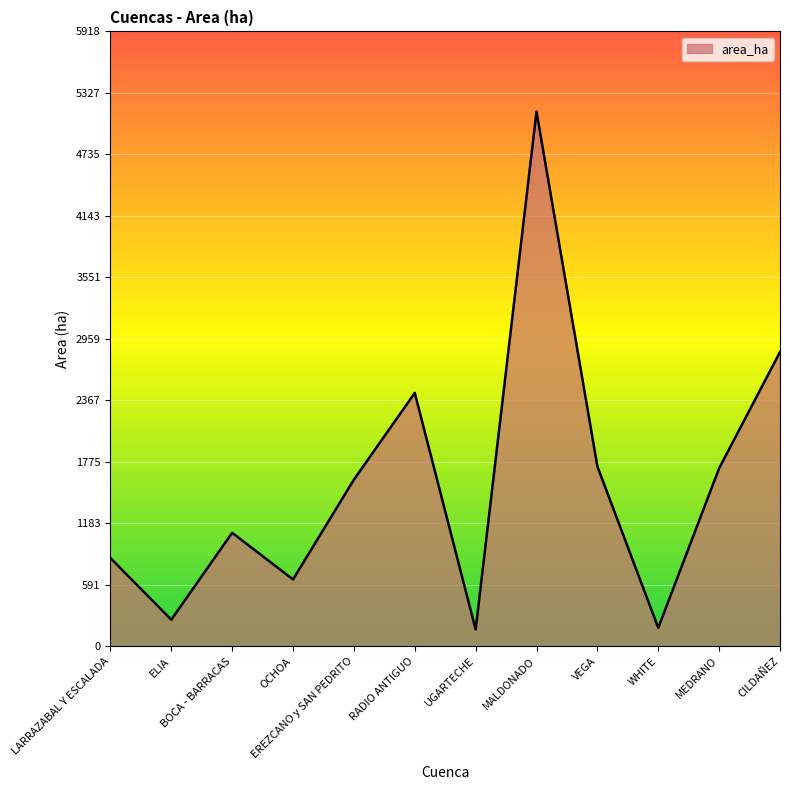

Read the value at WHITE.

179.5